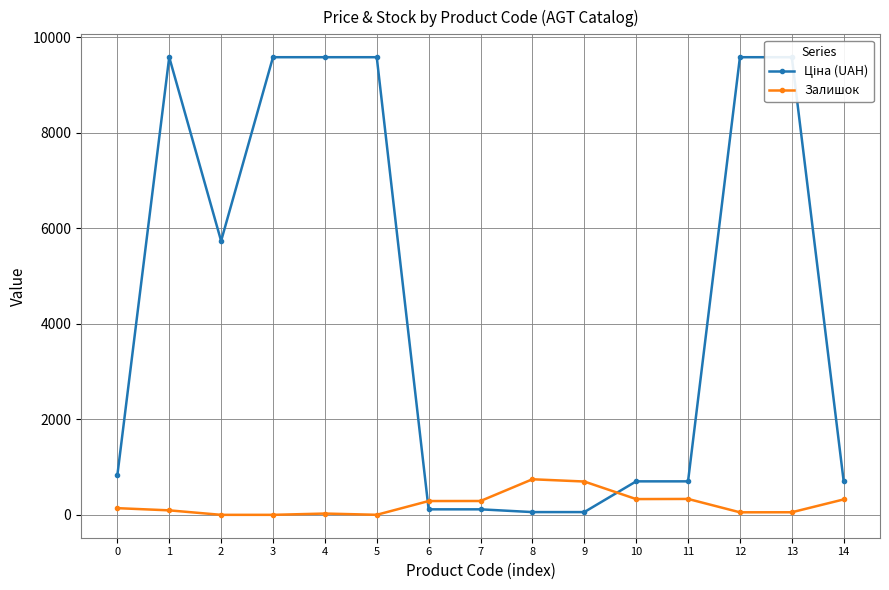

At which category is the sum across all series the highest?

1